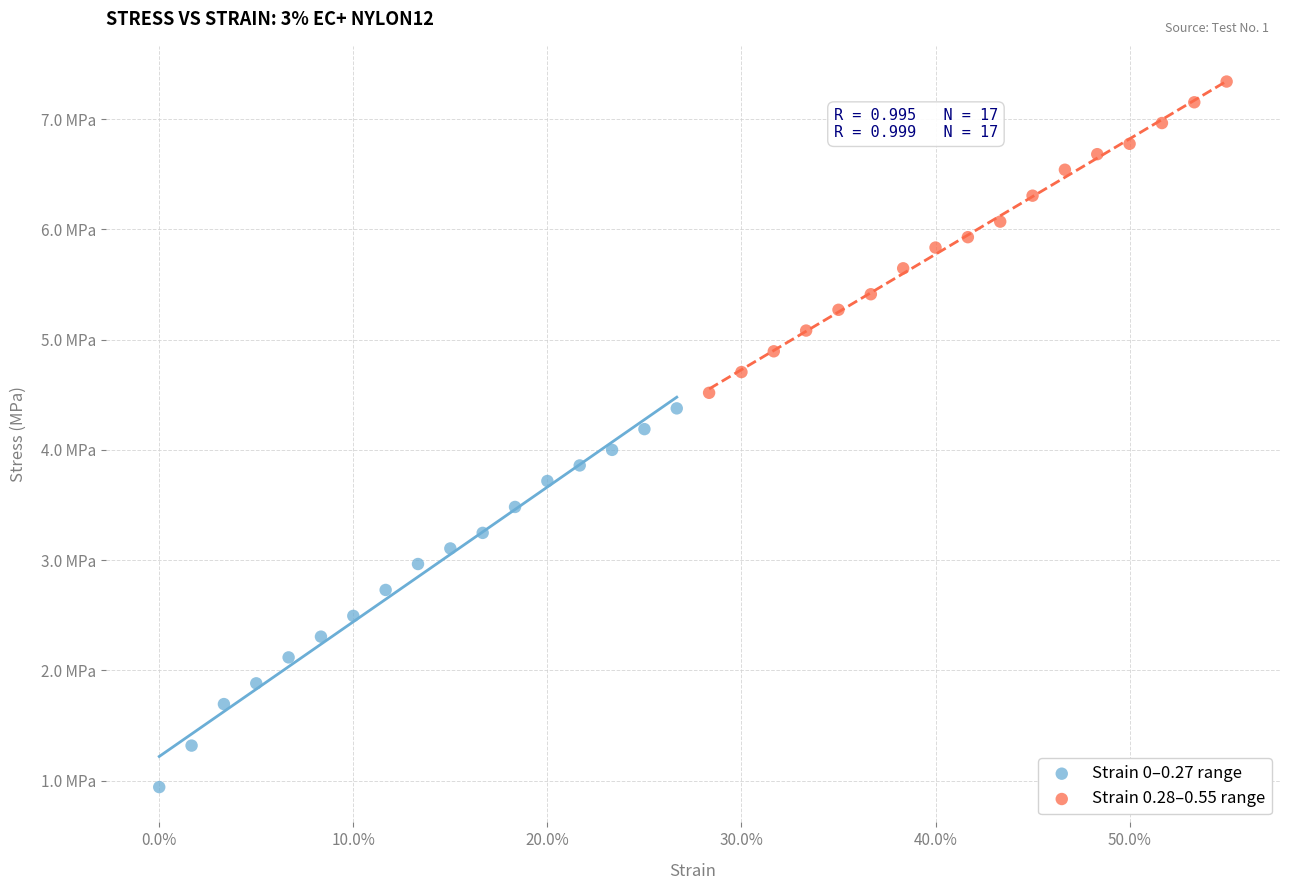

What are all the series names shown in the legend?

Strain 0–0.27 range, Strain 0.28–0.55 range